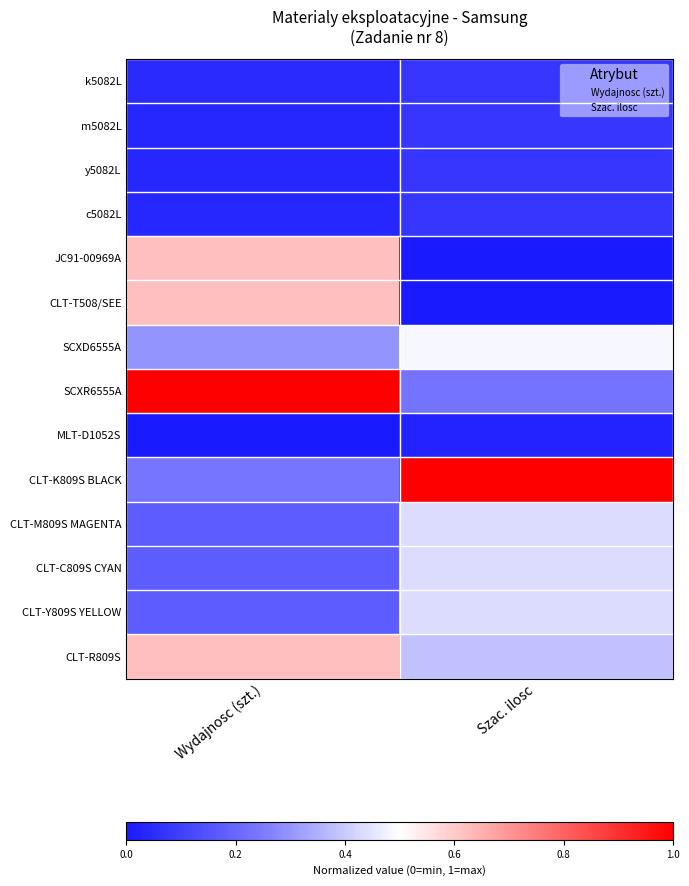

At how many categories does at least one series exceed 0?

2